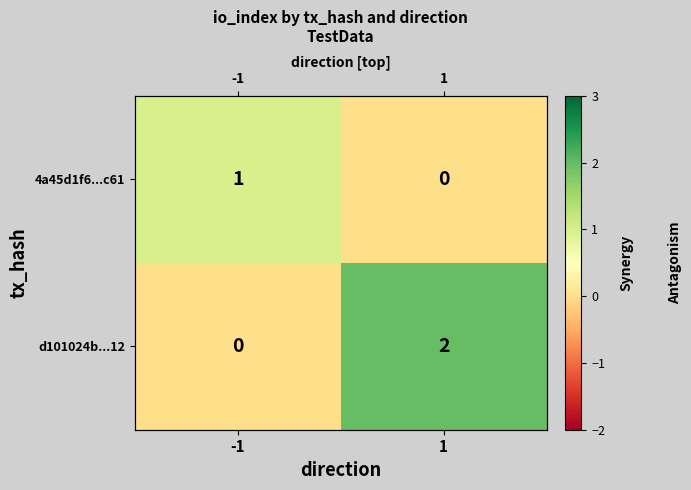

At how many categories does at least one series exceed 1?

1